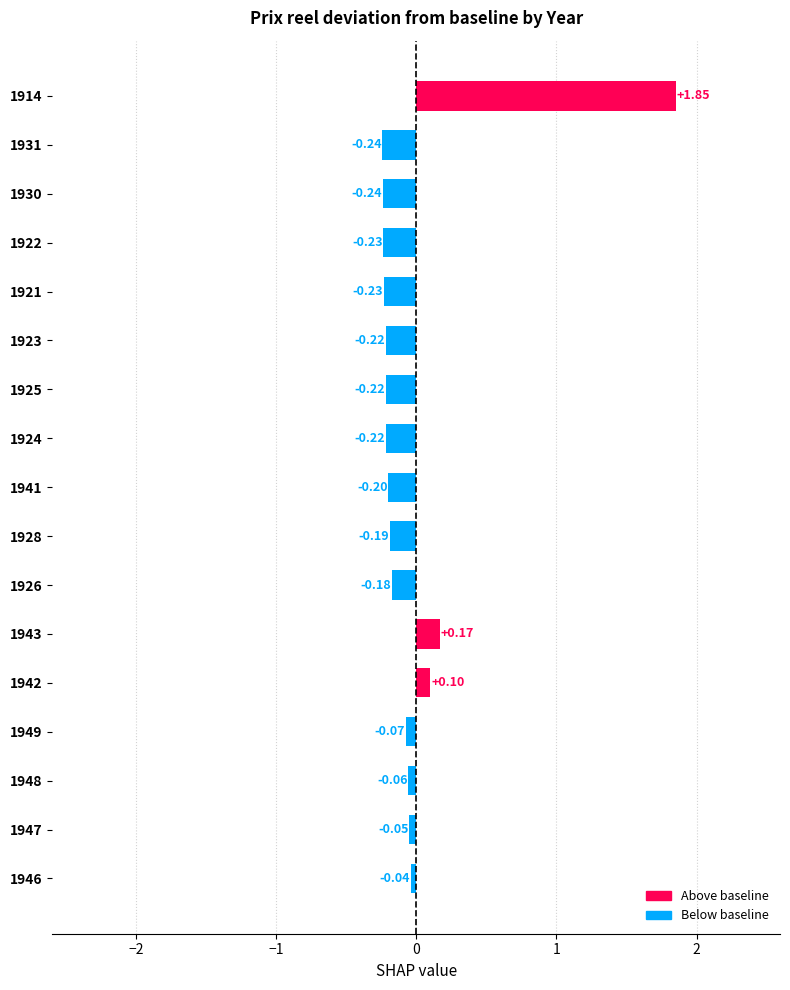

What is the change in value from 1926 to 1914?

+2.0